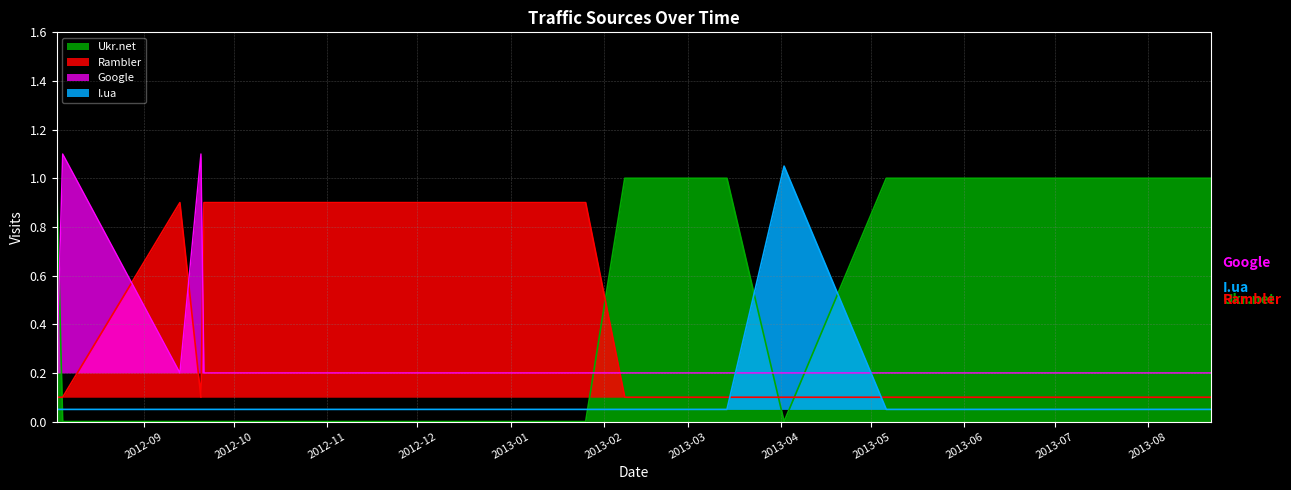

Which series has the largest range (max minus min)?

Ukr.net